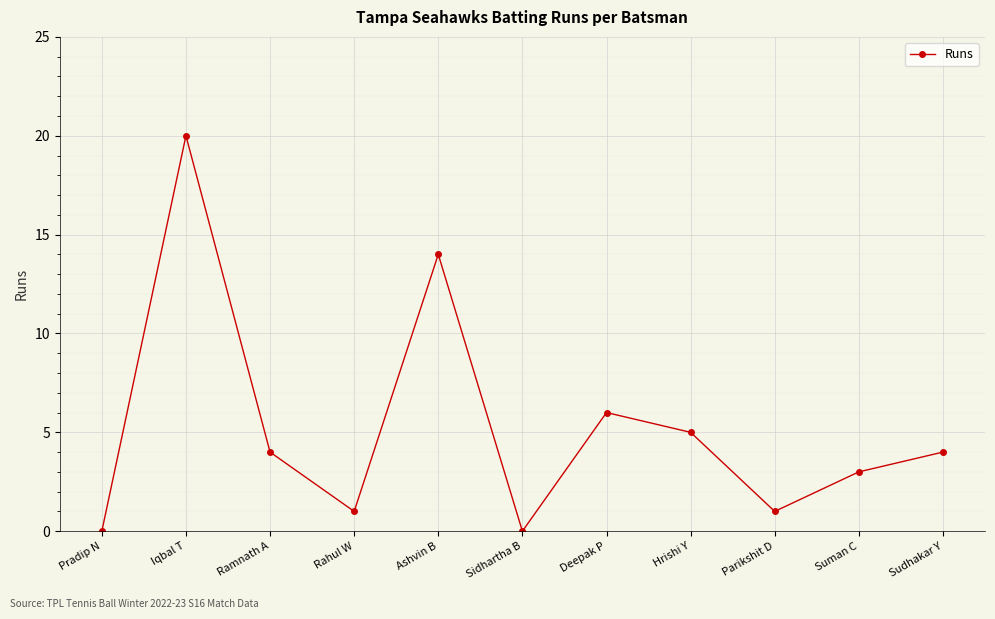

What is the sum of all values?

58